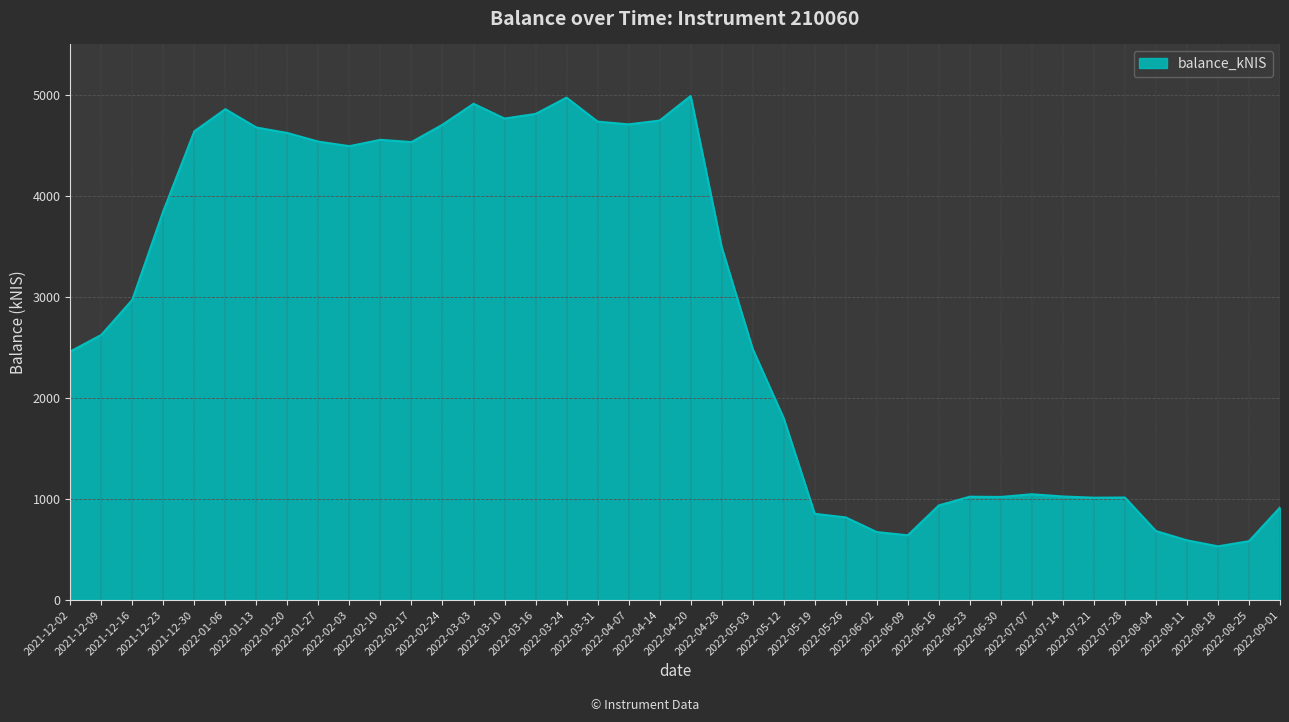

At which category does the data reach its first local valley?

2022-02-03